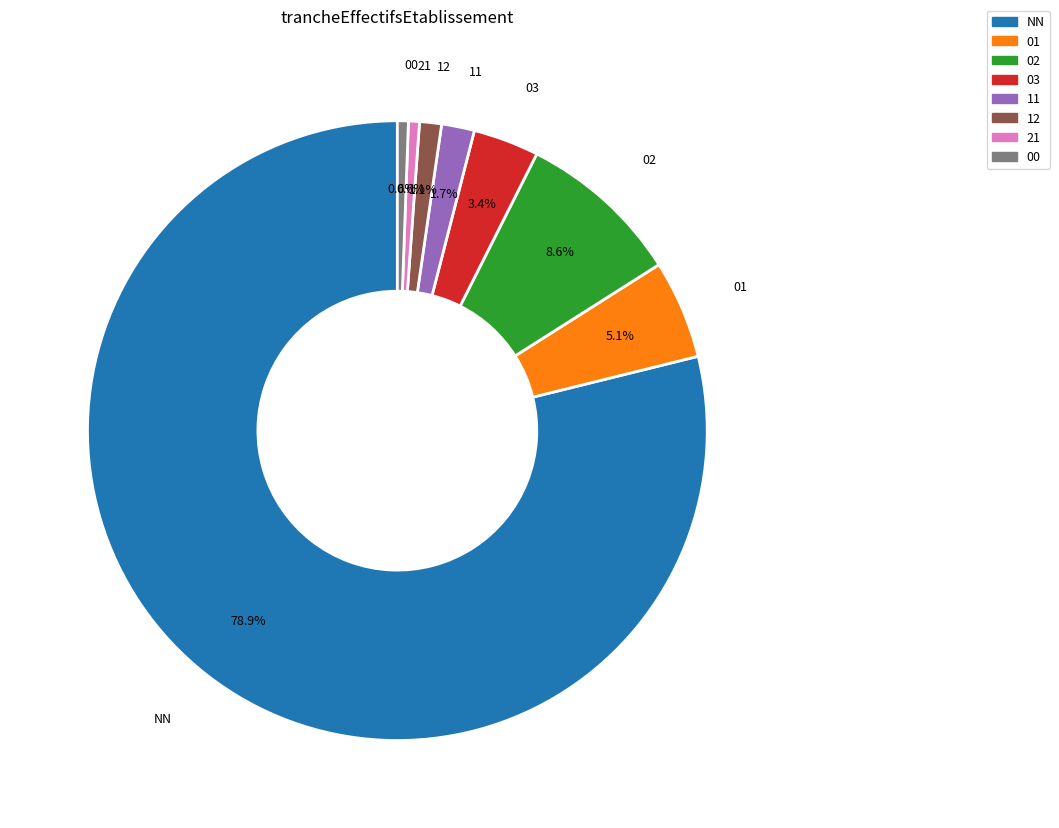

What is the ratio of the value at 00 to the value at 21?

1.0